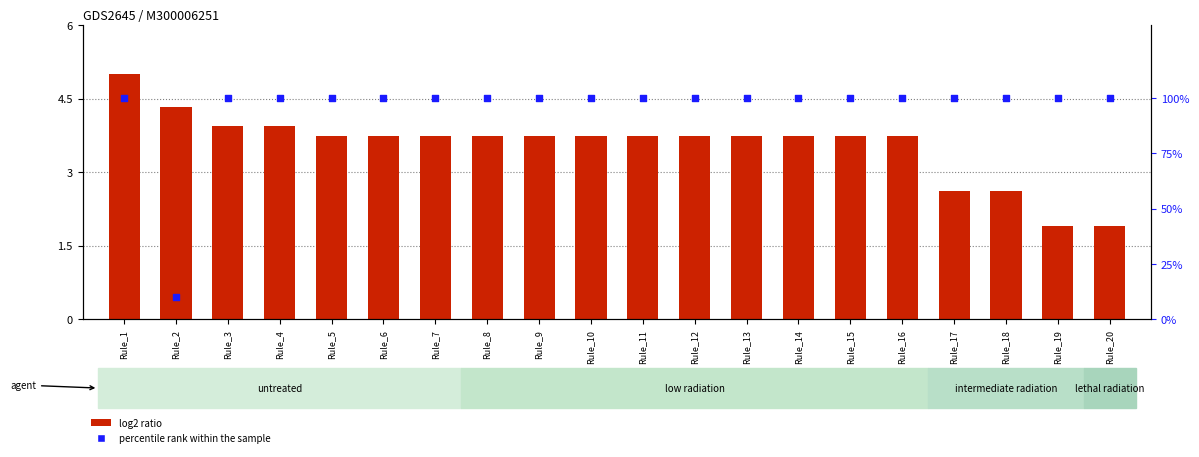

Which series has the largest total across all categories?

percentile rank within the sample